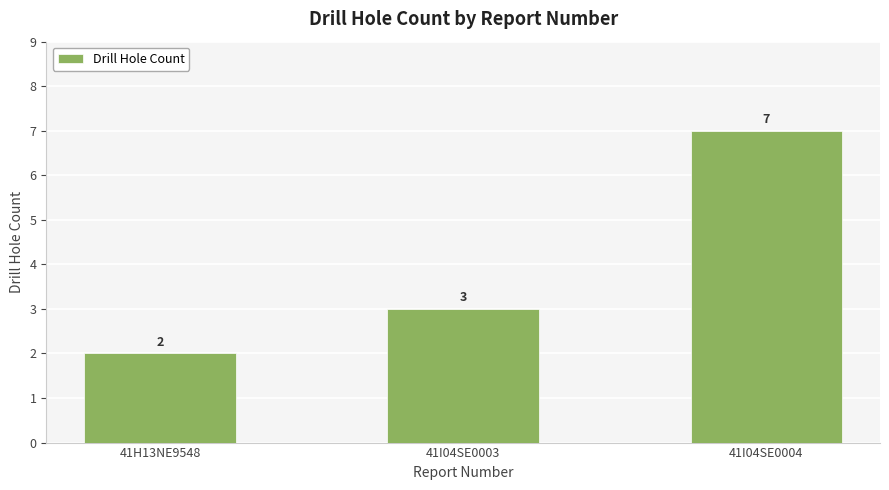

Reading right to left, transcribe all the data shown in this chart.

7	3	2